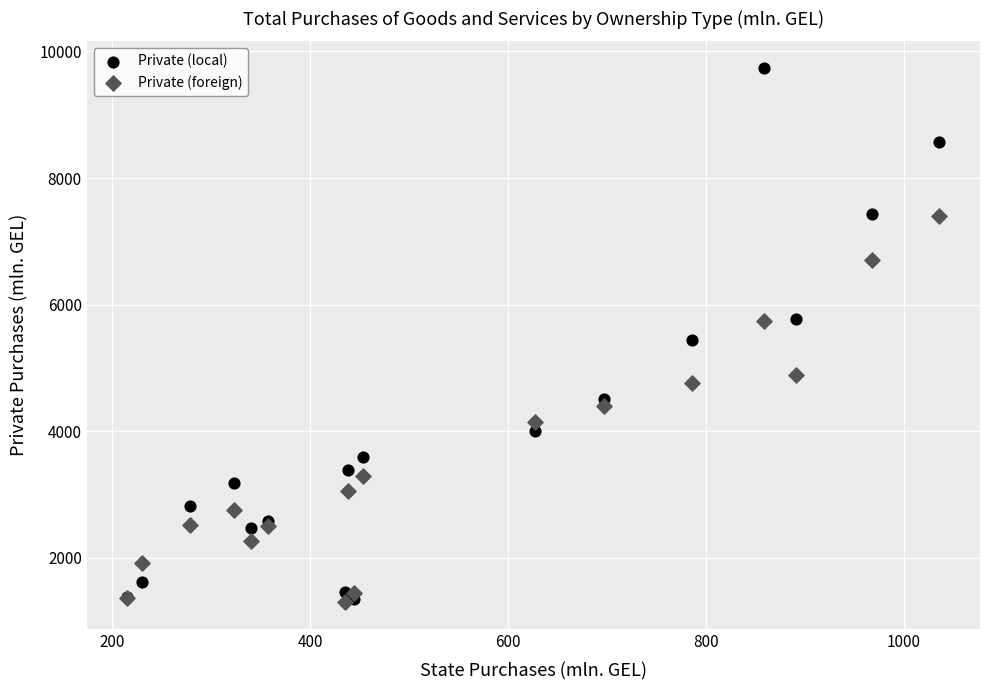

Which series reaches the maximum Y coordinate?

Private (local)